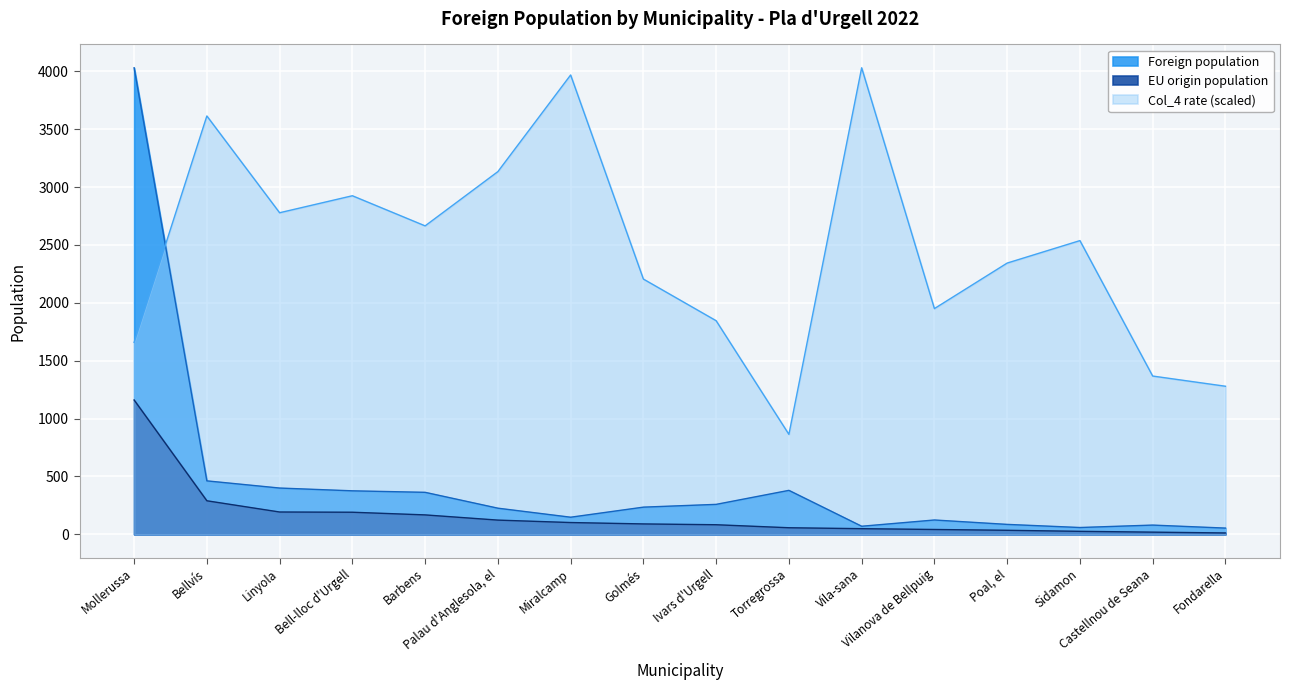

Which series changed the most between Torregrossa and Sidamon?

Col_4 rate (scaled)